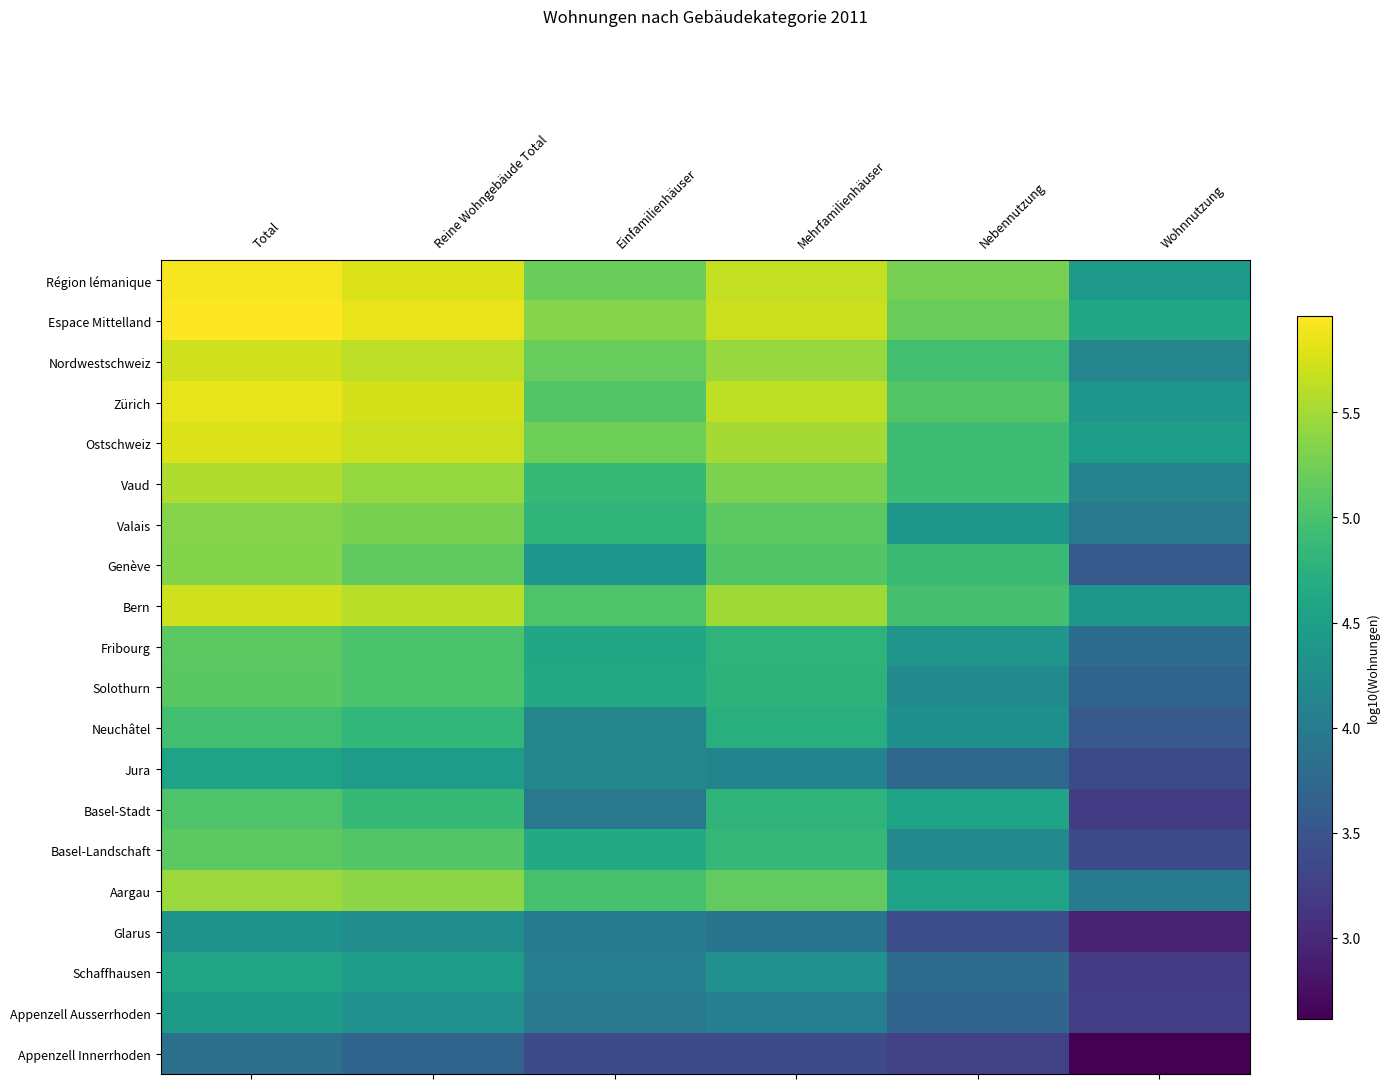

Which has a higher value, Total or Mehrfamilienhäuser?

Total